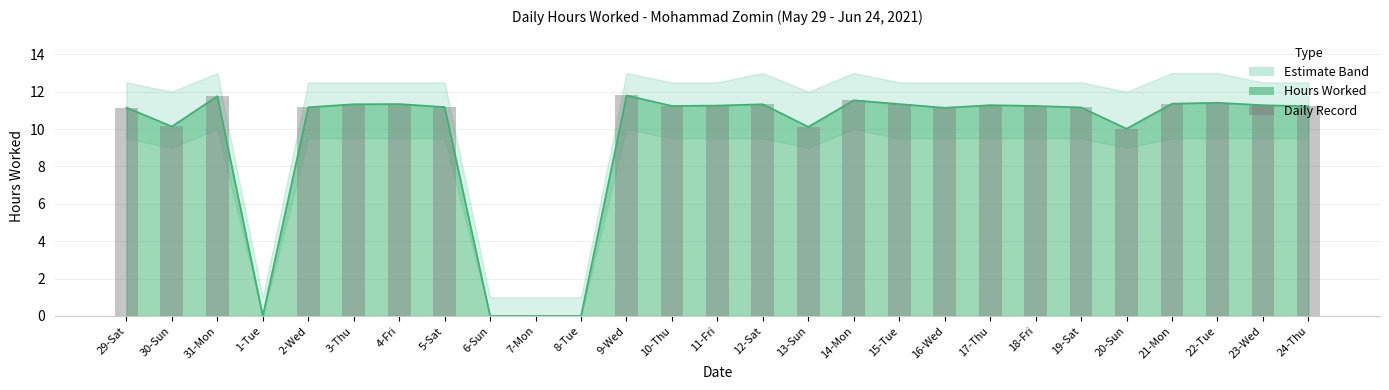

What is the difference between the values at 5-Sat and 1-Tue?

11.2